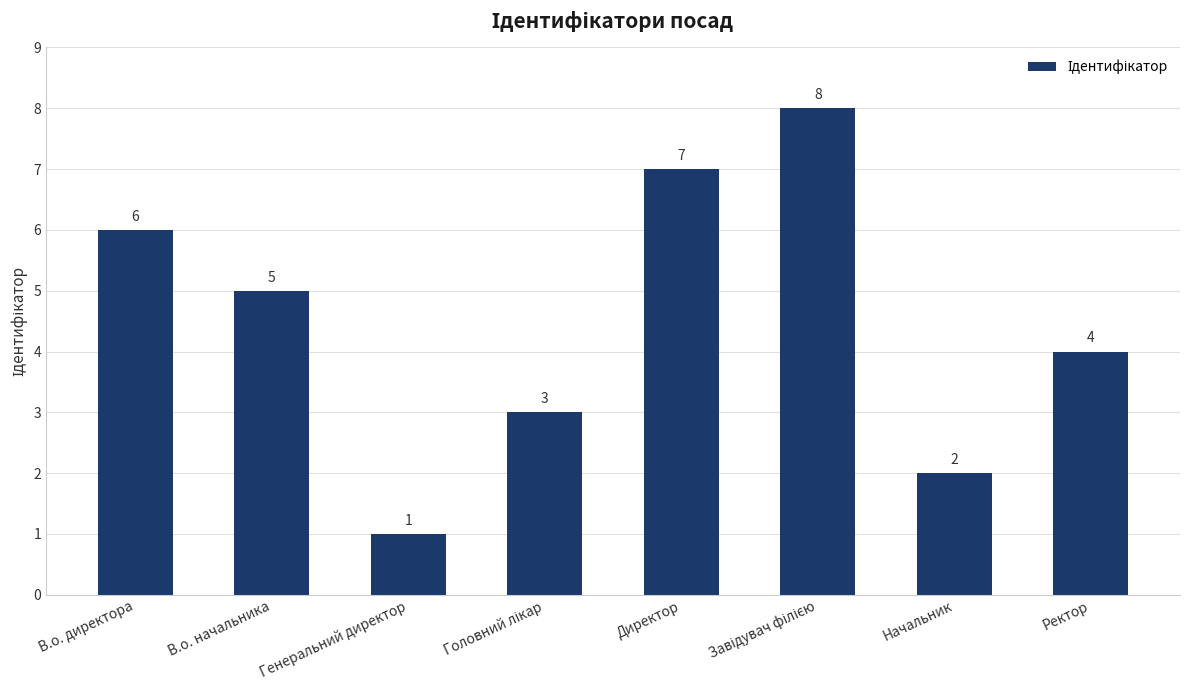

What is the sum of the values at В.о. начальника and В.о. директора?

11